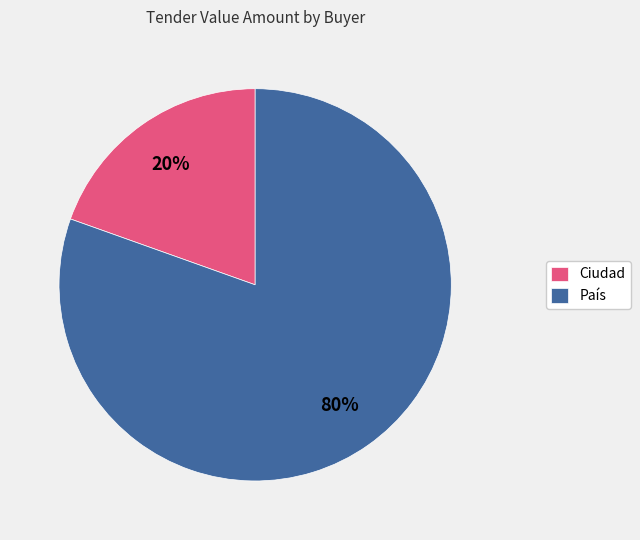

To the nearest percent, what portion does Ciudad represent?

20%